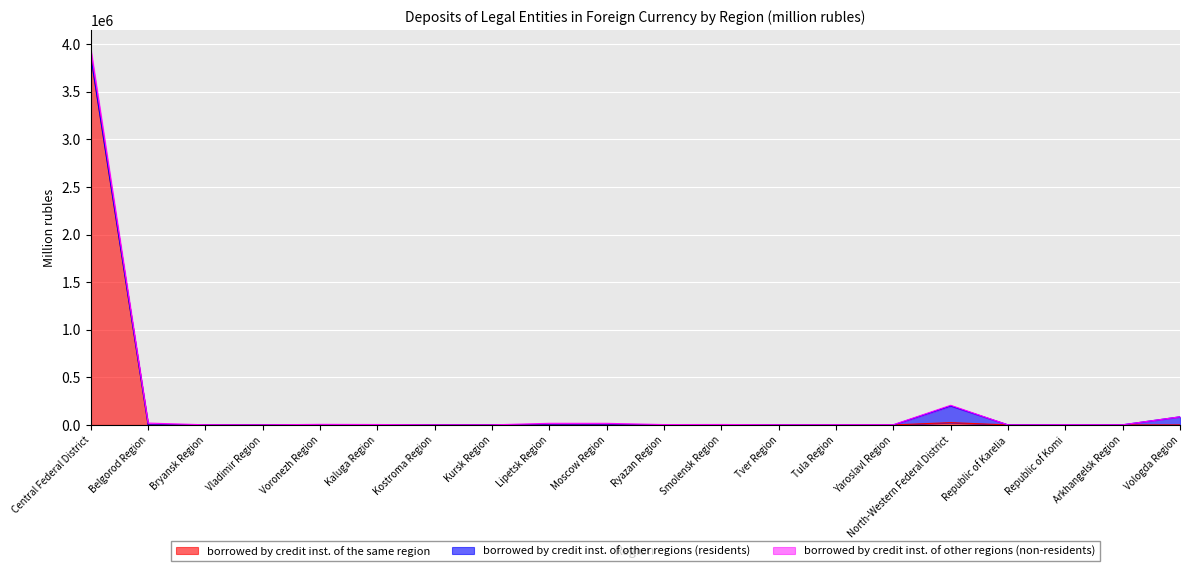

Reading left to right, what are all the values shown in this chart?

borrowed by credit inst. of the same region: Central Federal District=3871488	Belgorod Region=0	Bryansk Region=0	Vladimir Region=0	Voronezh Region=0	Kaluga Region=465	Kostroma Region=51	Kursk Region=0	Lipetsk Region=0	Moscow Region=0	Ryazan Region=0	Smolensk Region=0	Tver Region=4	Tula Region=0	Yaroslavl Region=0	North-Western Federal District=23920	Republic of Karelia=0	Republic of Komi=0	Arkhangelsk Region=0	Vologda Region=73
borrowed by credit inst. of other regions (residents): Central Federal District=298	Belgorod Region=0	Bryansk Region=0	Vladimir Region=12	Voronezh Region=0	Kaluga Region=0	Kostroma Region=0	Kursk Region=0	Lipetsk Region=0	Moscow Region=38	Ryazan Region=0	Smolensk Region=0	Tver Region=0	Tula Region=2	Yaroslavl Region=0	North-Western Federal District=175277	Republic of Karelia=205	Republic of Komi=2096	Arkhangelsk Region=1384	Vologda Region=85076
borrowed by credit inst. of other regions (non-residents): Central Federal District=80777	Belgorod Region=19255	Bryansk Region=1245	Vladimir Region=622	Voronezh Region=5818	Kaluga Region=3754	Kostroma Region=351	Kursk Region=552	Lipetsk Region=16734	Moscow Region=16399	Ryazan Region=3517	Smolensk Region=4415	Tver Region=1379	Tula Region=1761	Yaroslavl Region=2036	North-Western Federal District=6757	Republic of Karelia=0	Republic of Komi=0	Arkhangelsk Region=0	Vologda Region=139